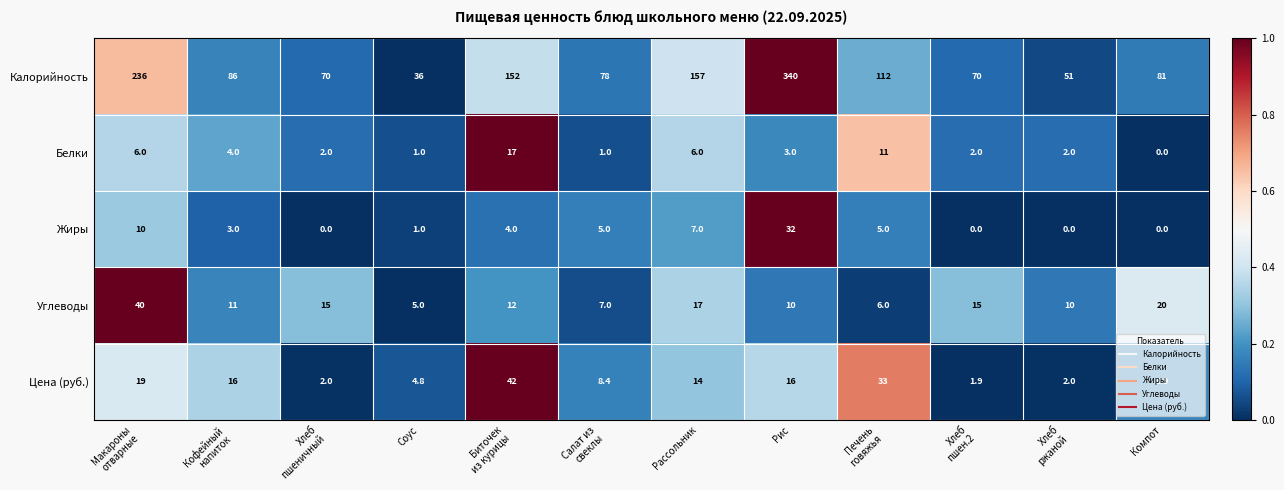

What is the average value of the Жиры series?

5.6